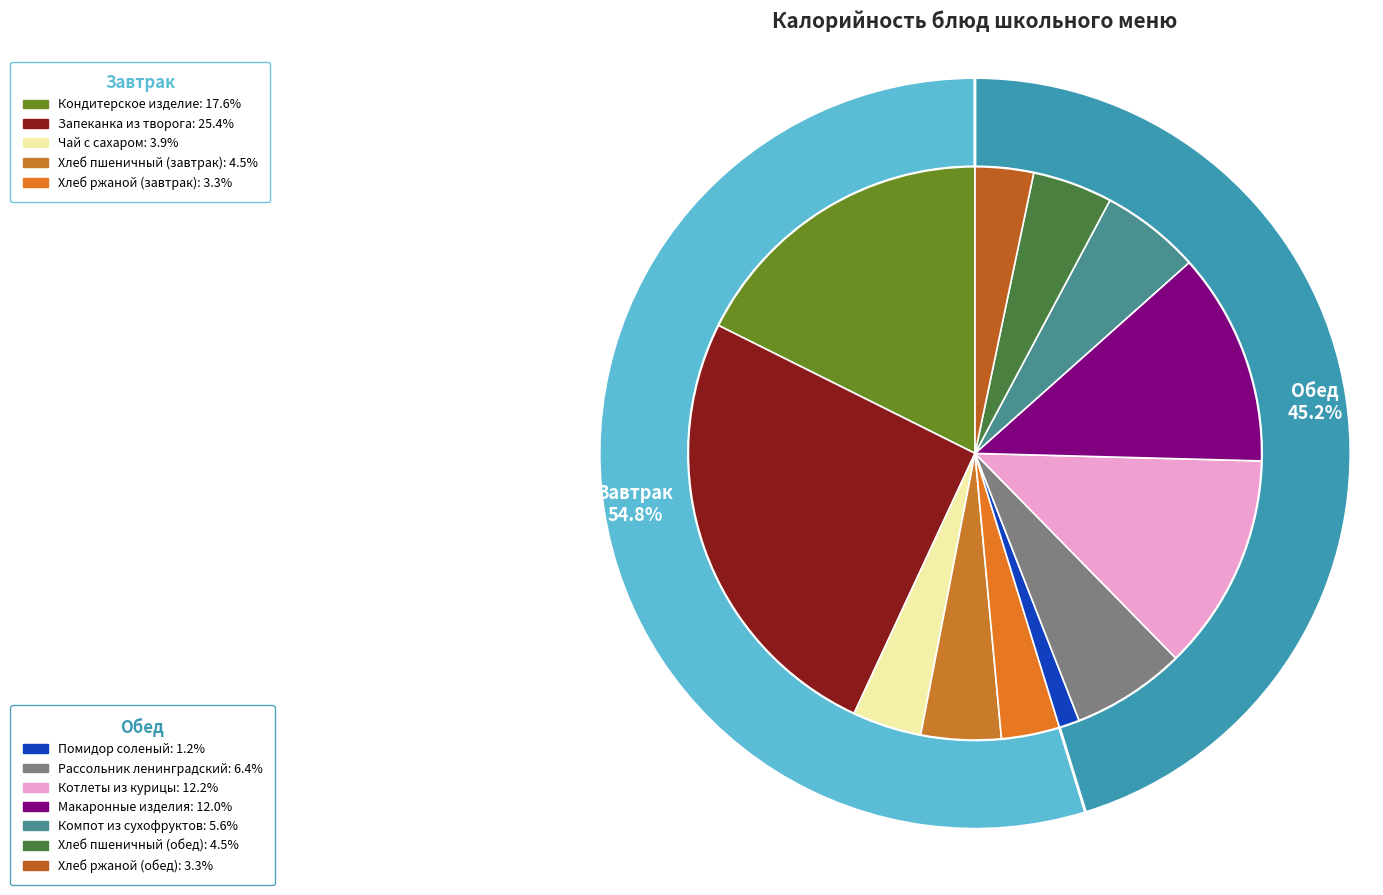

Does Макаронные изделия represent more than half of the total?

No